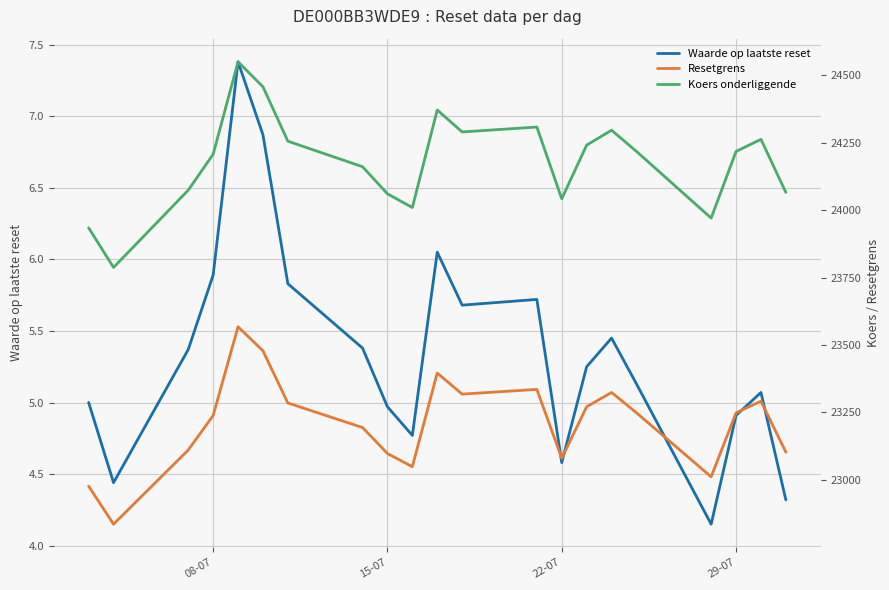

True or false: Koers onderliggende and Waarde op laatste reset intersect in this chart.

False